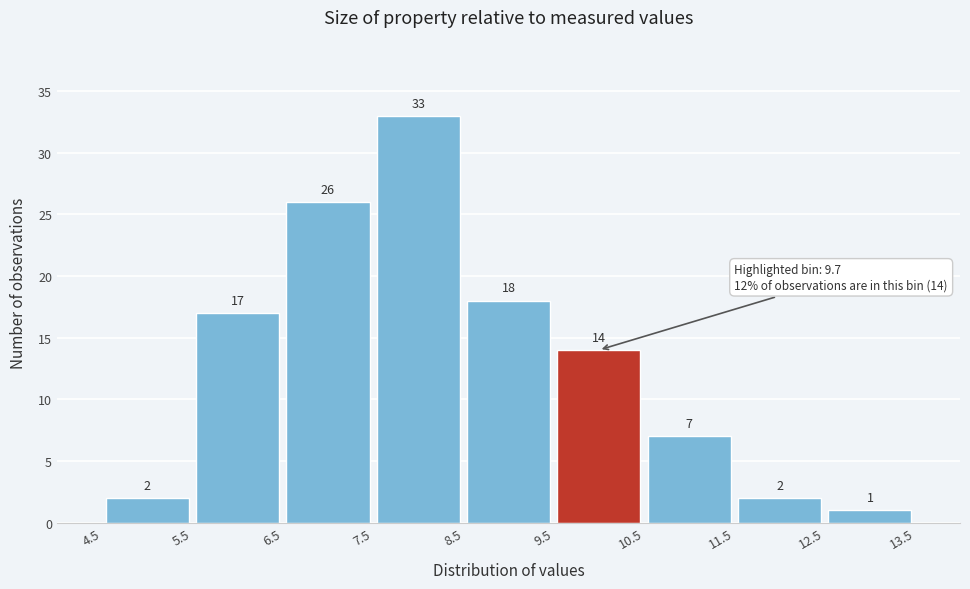

Reading left to right, transcribe this chart: for each bar, give the range it covers on the x-axis and its height.

4.5 to 5.5: 2
5.5 to 6.5: 17
6.5 to 7.5: 26
7.5 to 8.5: 33
8.5 to 9.5: 18
9.5 to 10.5: 14
10.5 to 11.5: 7
11.5 to 12.5: 2
12.5 to 13.5: 1